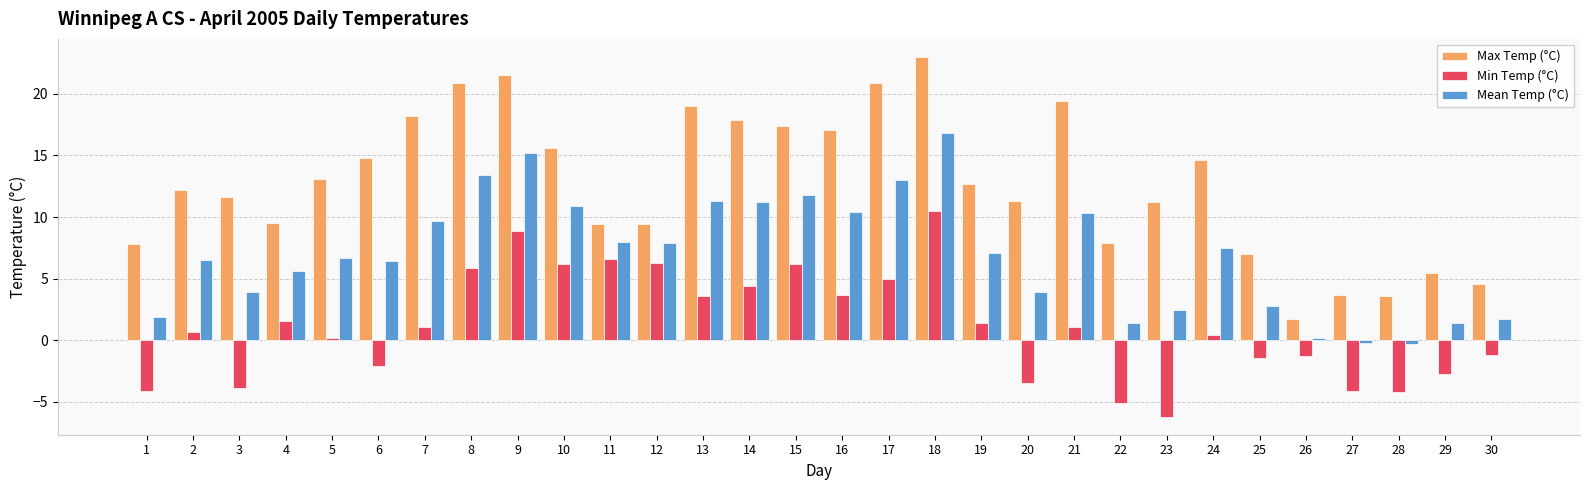

How many values in the Min Temp (°C) series are below 1?

15